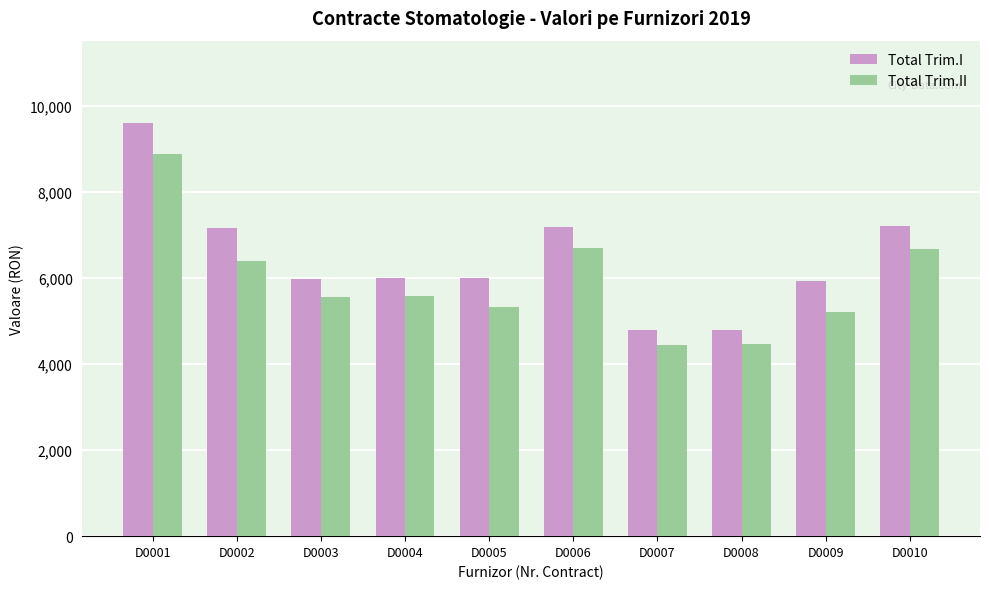

Which series changed the most between D0004 and D0006?

Total Trim.I